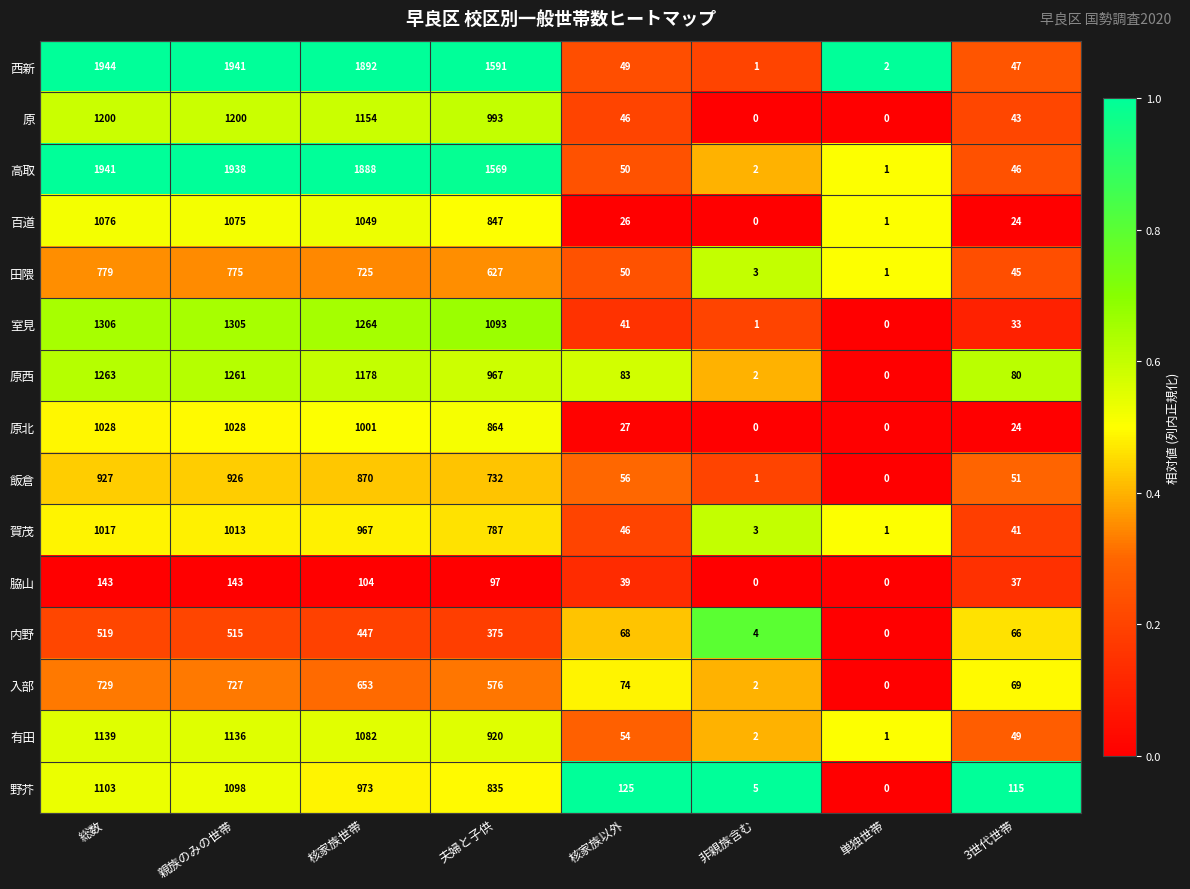

What is the spread (max minus min) of values at 非親族含む?

5